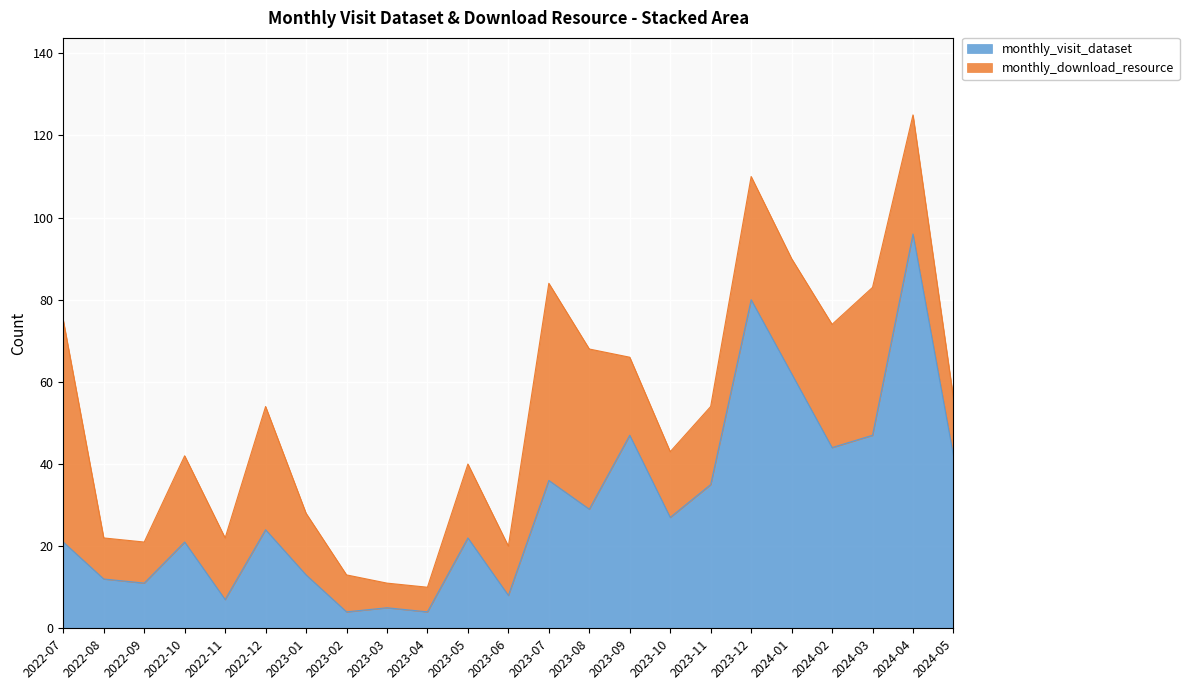

What is the approximate value at 2023-07, to the nearest 5?

35